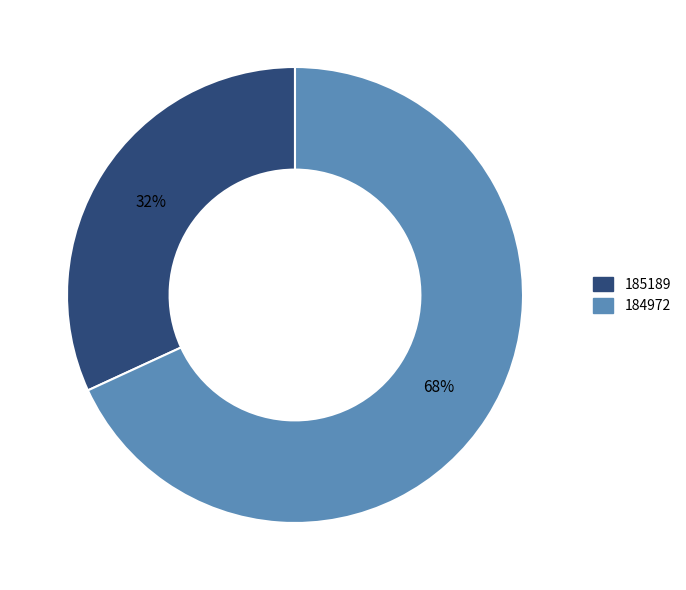

To the nearest percent, what portion does 184972 represent?

68%